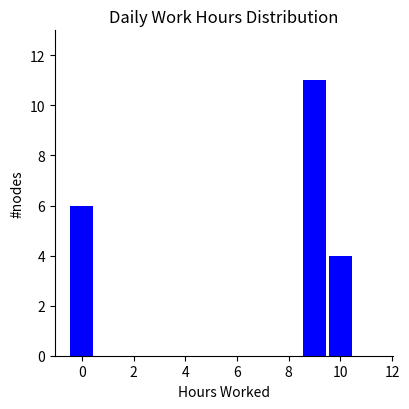

How tall is the bar that spans 8.5 to 9.5 on the x-axis? Neither the bar edges nor the heights are printed on the chart, so give them approximately, as read against the axes.

11